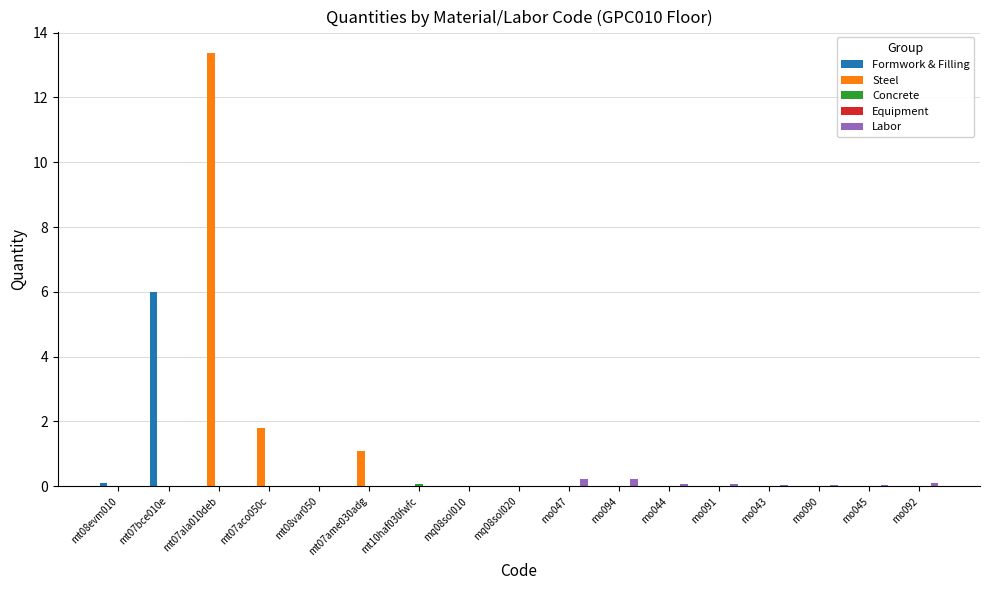

Are the bars grouped side by side (vs. stacked)?

Yes